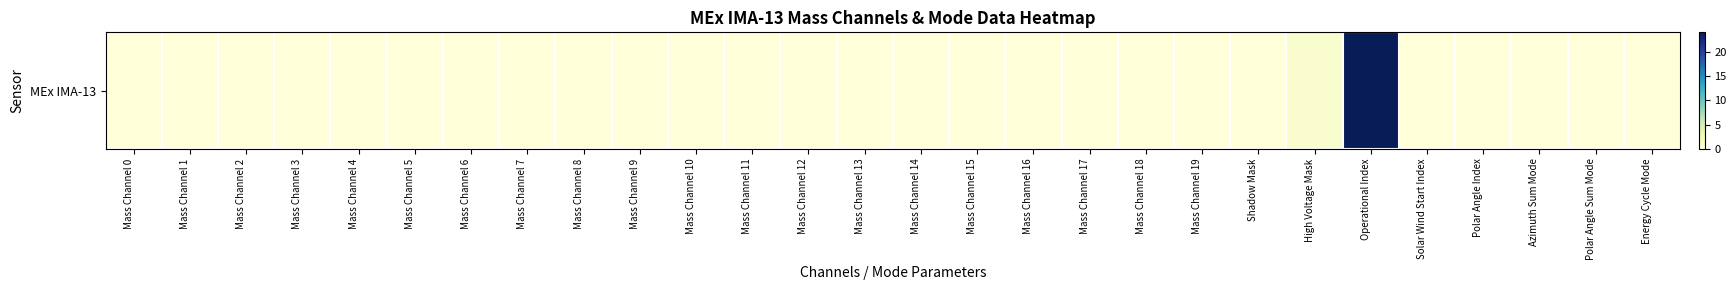

The chart shows a value of 0 at Energy Cycle Mode. True or false?

True